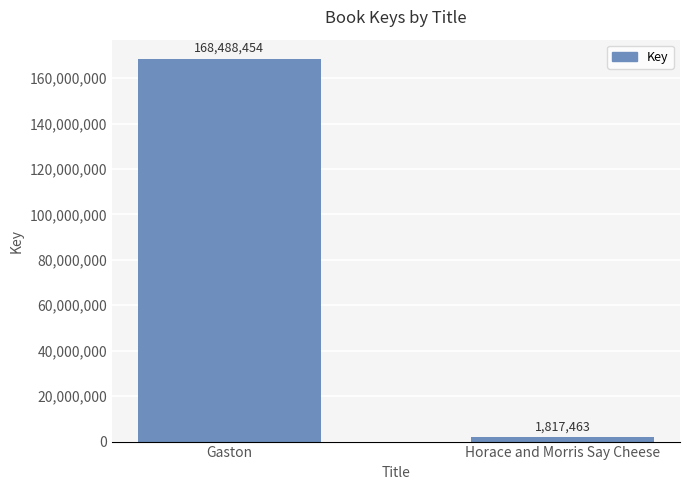

Which category has the lowest value across all series?

Horace and Morris Say Cheese